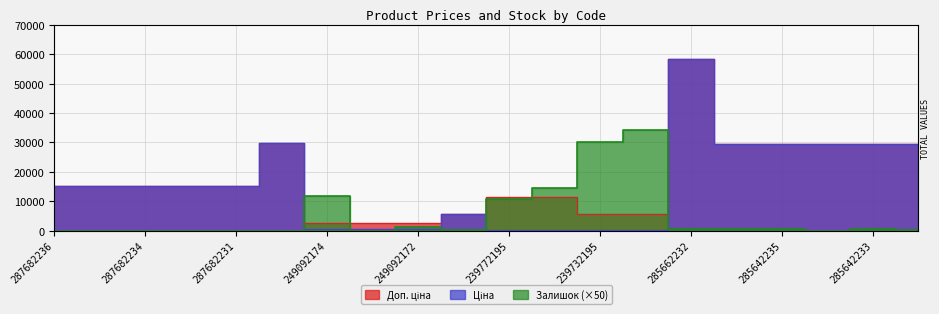

Which has a higher value, 249092174 or 287682231?

287682231